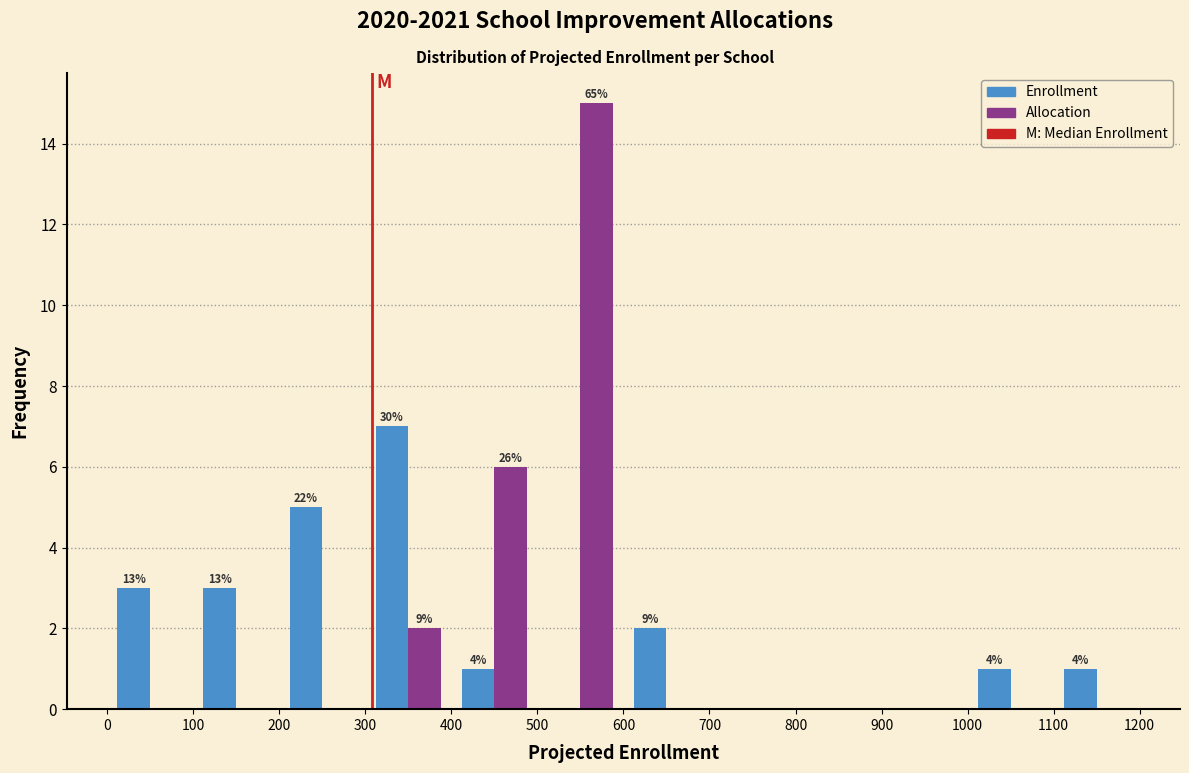

In the Allocation series, which range on the x-axis has the tallest bar?

500 to 600